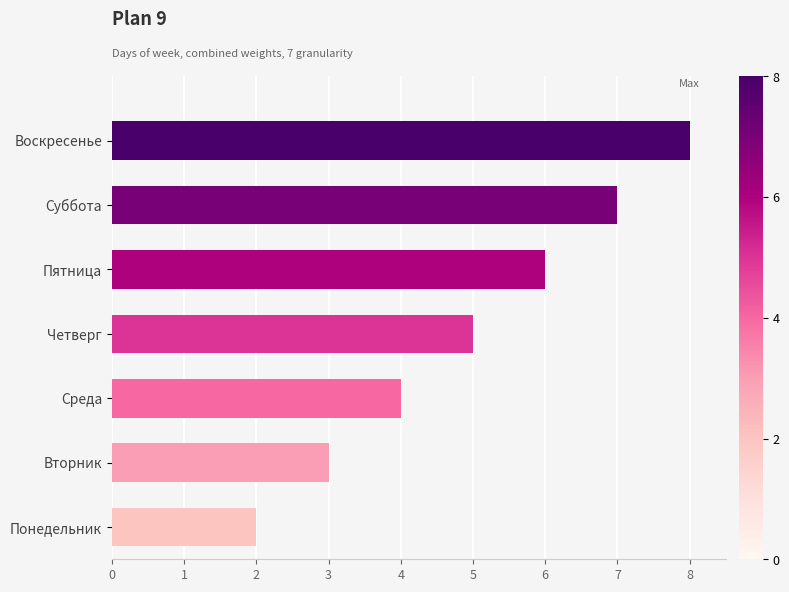

Where is the data nearest to the value 5?

Четверг